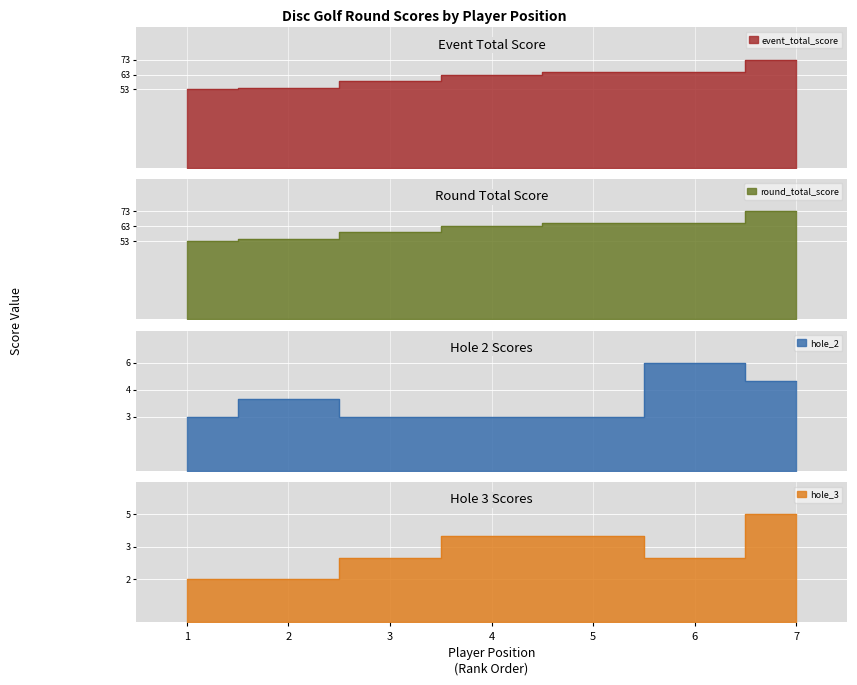

Reading left to right, transcribe all the data shown in this chart.

event_total_score: 53	54	59	63	65	65	73
round_total_score: 53	54	59	63	65	65	73
hole_2: 3	4	3	3	3	6	5
hole_3: 2	2	3	4	4	3	5